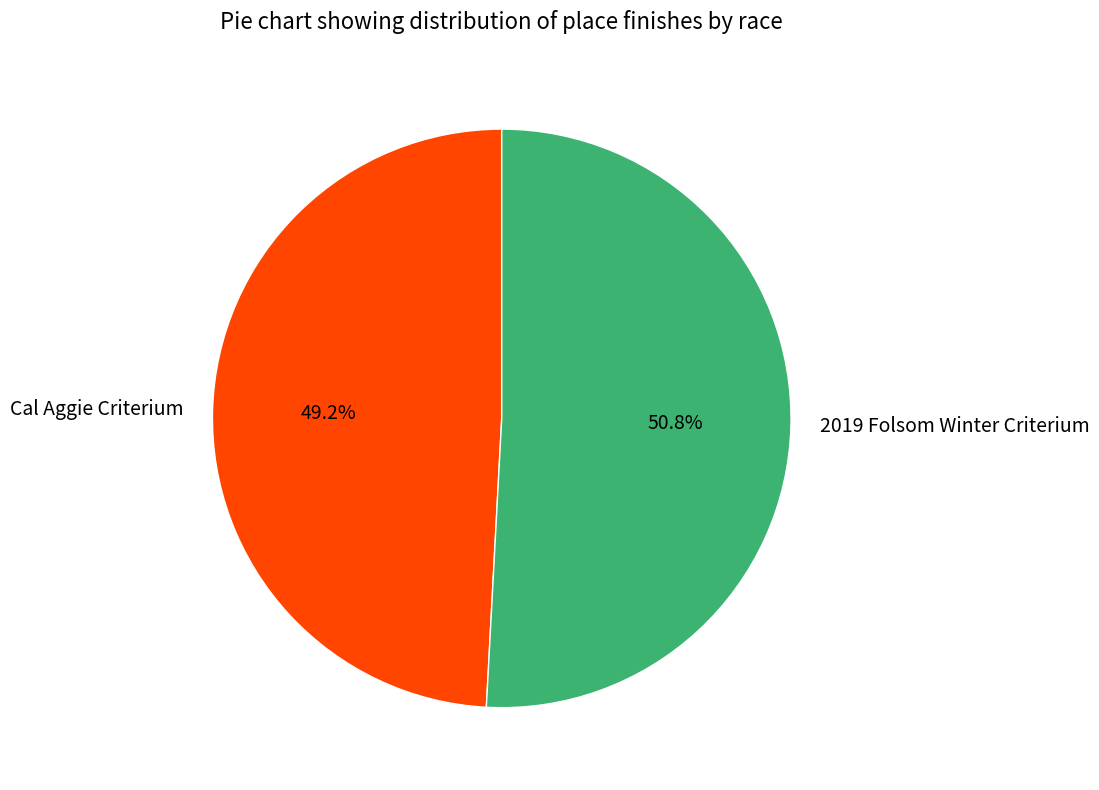

What percentage is NOT represented by Cal Aggie Criterium?

50.8%